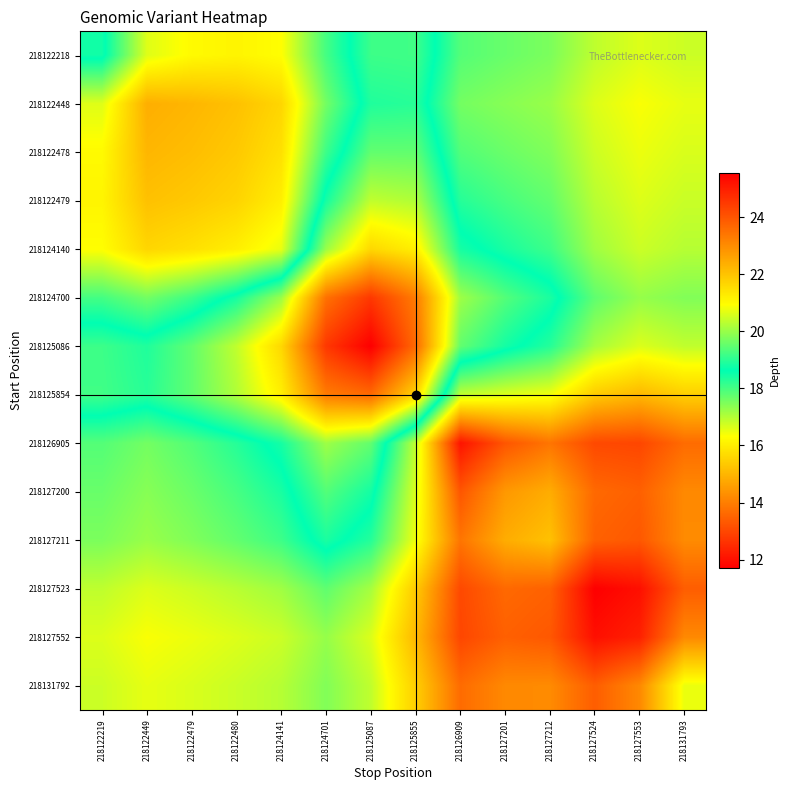

At how many categories does at least one series exceed 18?

11